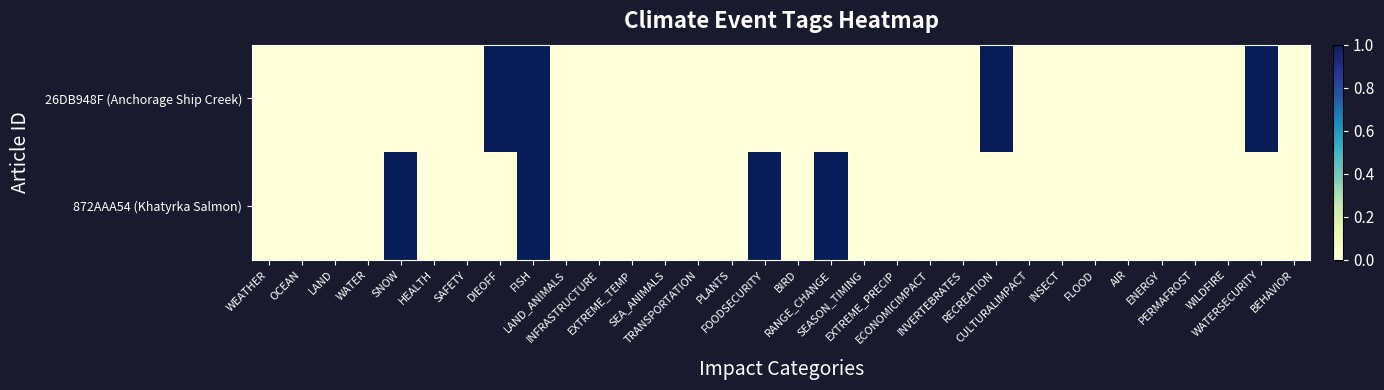

Reading left to right, extract all data points from this chart.

26DB948F (Anchorage Ship Creek): WEATHER=0	OCEAN=0	LAND=0	WATER=0	SNOW=0	HEALTH=0	SAFETY=0	DIEOFF=1	FISH=1	LAND_ANIMALS=0	INFRASTRUCTURE=0	EXTREME_TEMP=0	SEA_ANIMALS=0	TRANSPORTATION=0	PLANTS=0	FOODSECURITY=0	BIRD=0	RANGE_CHANGE=0	SEASON_TIMING=0	EXTREME_PRECIP=0	ECONOMICIMPACT=0	INVERTEBRATES=0	RECREATION=1	CULTURALIMPACT=0	INSECT=0	FLOOD=0	AIR=0	ENERGY=0	PERMAFROST=0	WILDFIRE=0	WATERSECURITY=1	BEHAVIOR=0
872AAA54 (Khatyrka Salmon): WEATHER=0	OCEAN=0	LAND=0	WATER=0	SNOW=1	HEALTH=0	SAFETY=0	DIEOFF=0	FISH=1	LAND_ANIMALS=0	INFRASTRUCTURE=0	EXTREME_TEMP=0	SEA_ANIMALS=0	TRANSPORTATION=0	PLANTS=0	FOODSECURITY=1	BIRD=0	RANGE_CHANGE=1	SEASON_TIMING=0	EXTREME_PRECIP=0	ECONOMICIMPACT=0	INVERTEBRATES=0	RECREATION=0	CULTURALIMPACT=0	INSECT=0	FLOOD=0	AIR=0	ENERGY=0	PERMAFROST=0	WILDFIRE=0	WATERSECURITY=0	BEHAVIOR=0